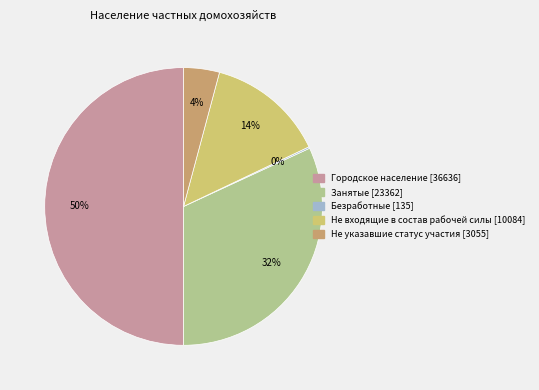

To the nearest percent, what is the difference between the largest and smallest slice percentages?

50%